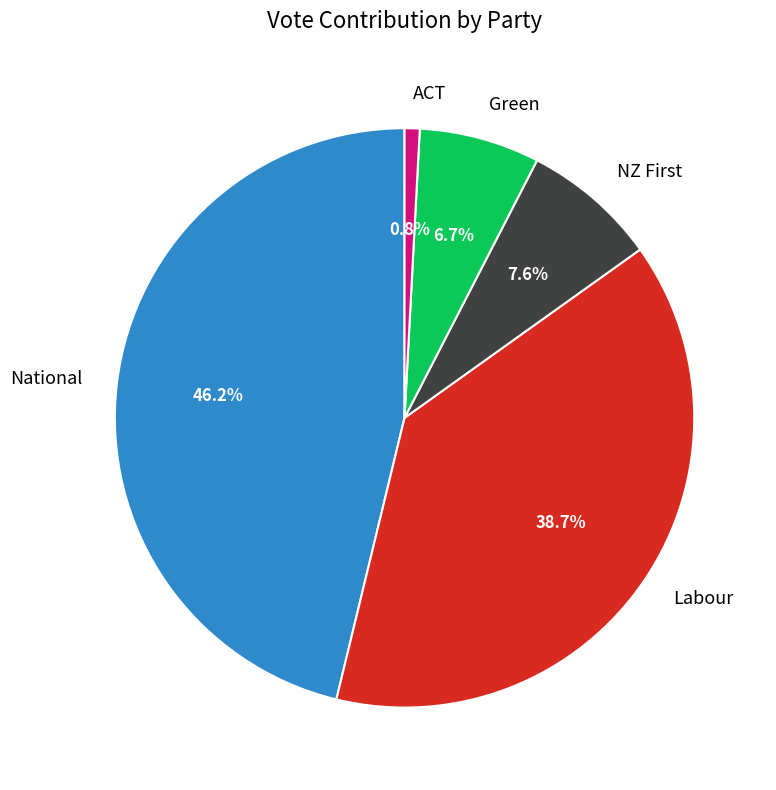

Is it true that Green is 14% of the pie?

False